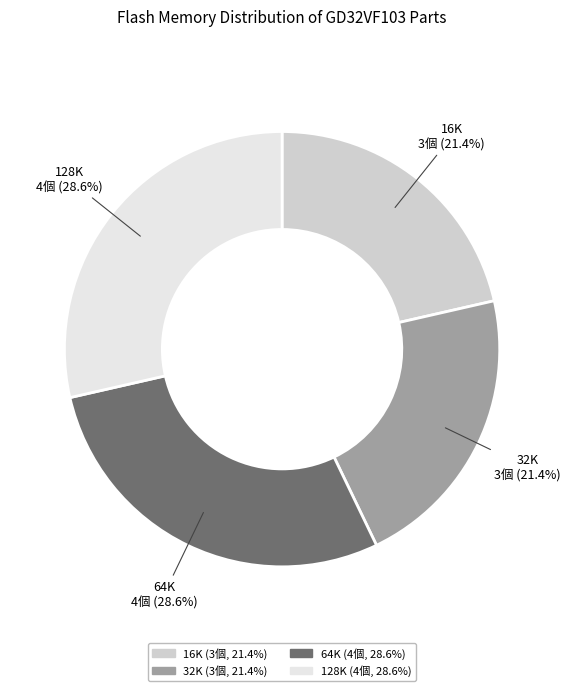

Count the number of slices in the pie.

4